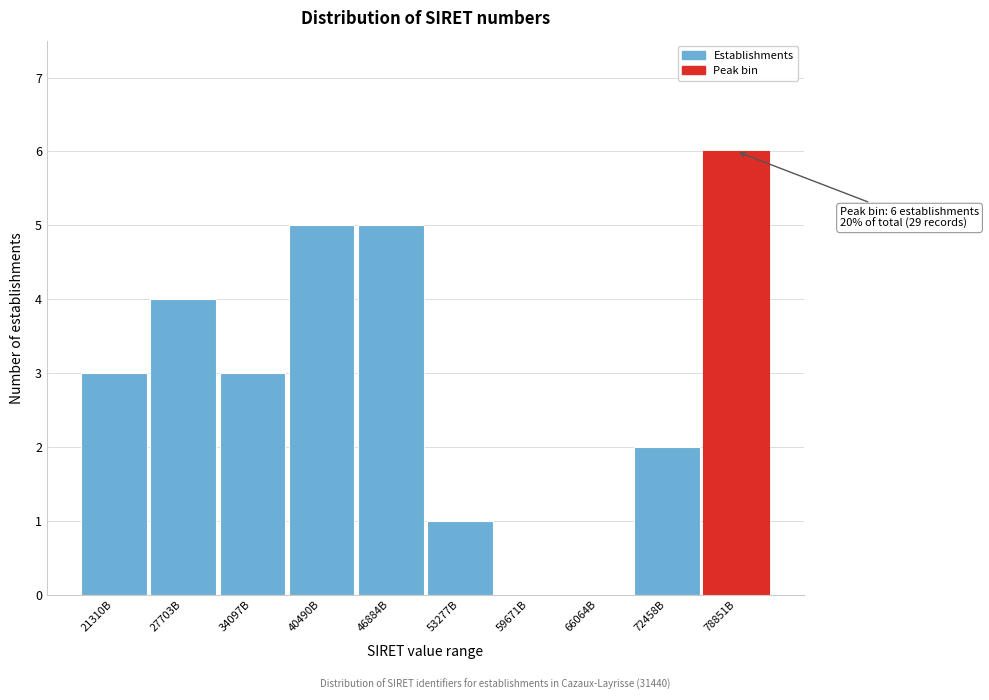

Reading left to right, transcribe all the data shown in this chart.

21310B=3	27703B=4	34097B=3	40490B=5	46884B=5	53277B=1	59671B=0	66064B=0	72458B=2	78851B=6